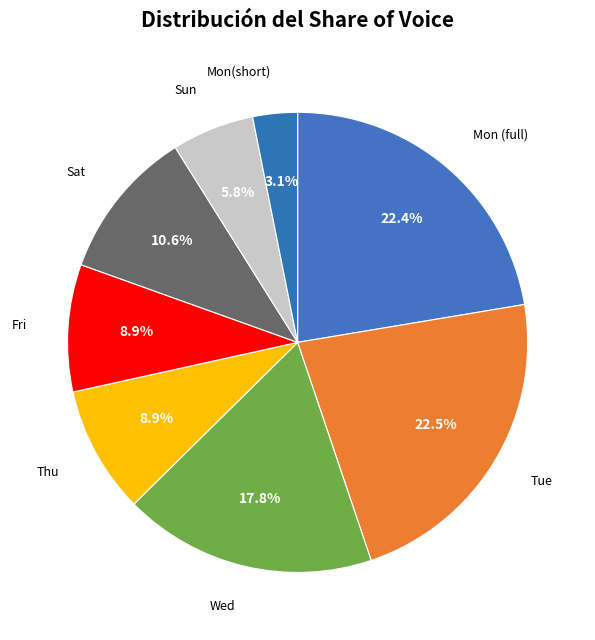

How many slices are in this pie chart?

8